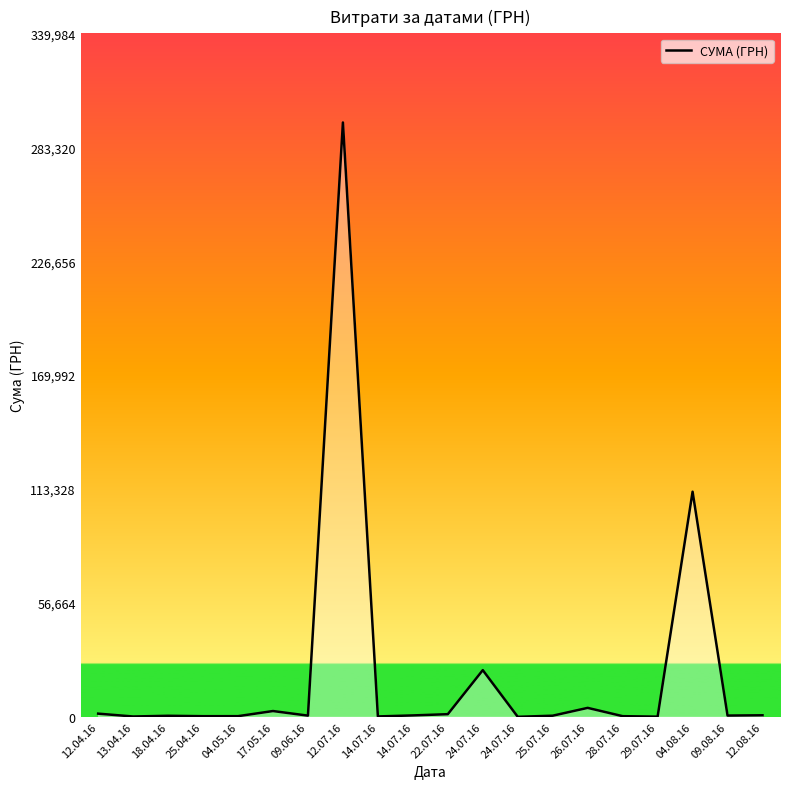

What is the sum of the values at 25.07.16 and 17.05.16?

3460.6